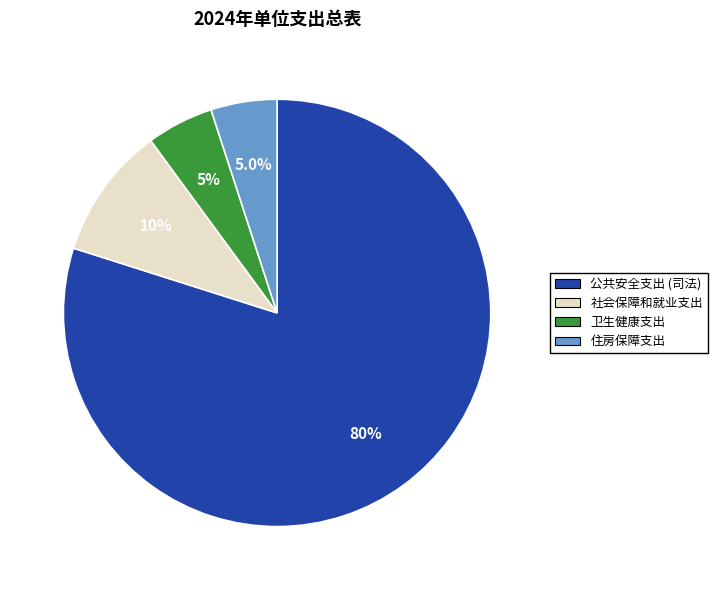

Is it true that 公共安全支出 (司法) is 93% of the pie?

False